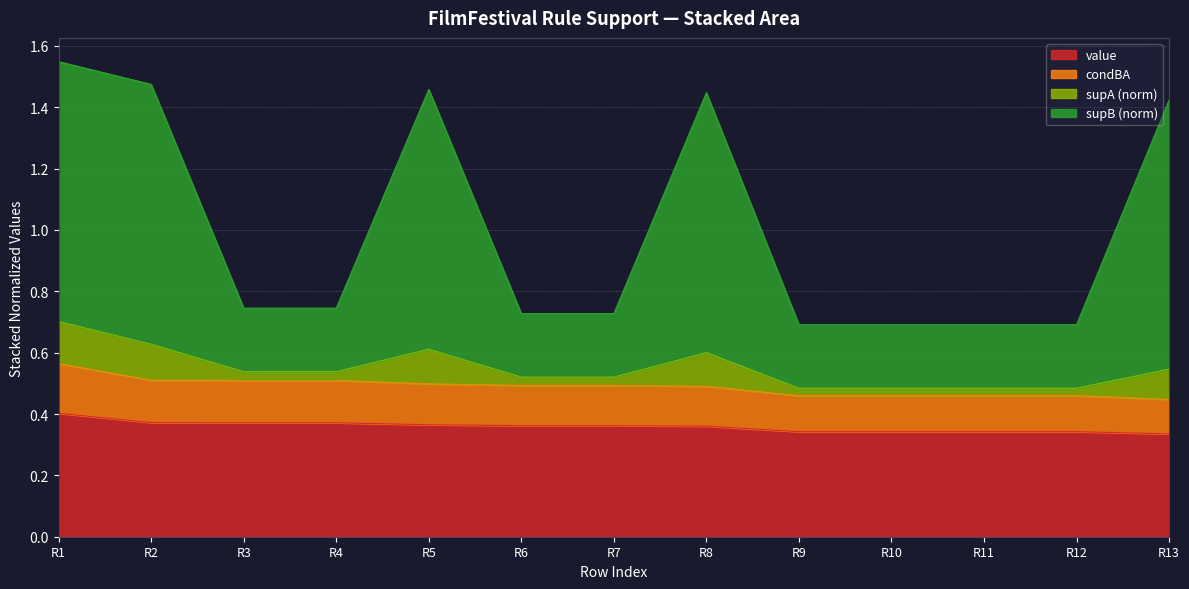

What are all the series names shown in the legend?

value, condBA, supA (norm), supB (norm)